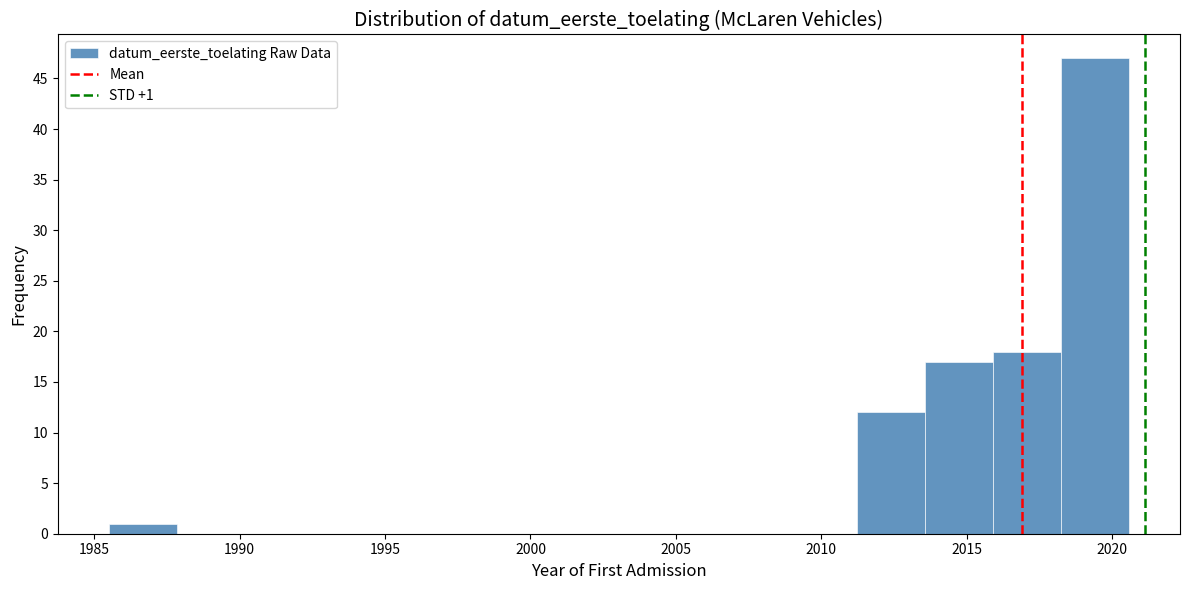

Over which range of the x-axis is the bar tallest?

2018.0 to 2020.5